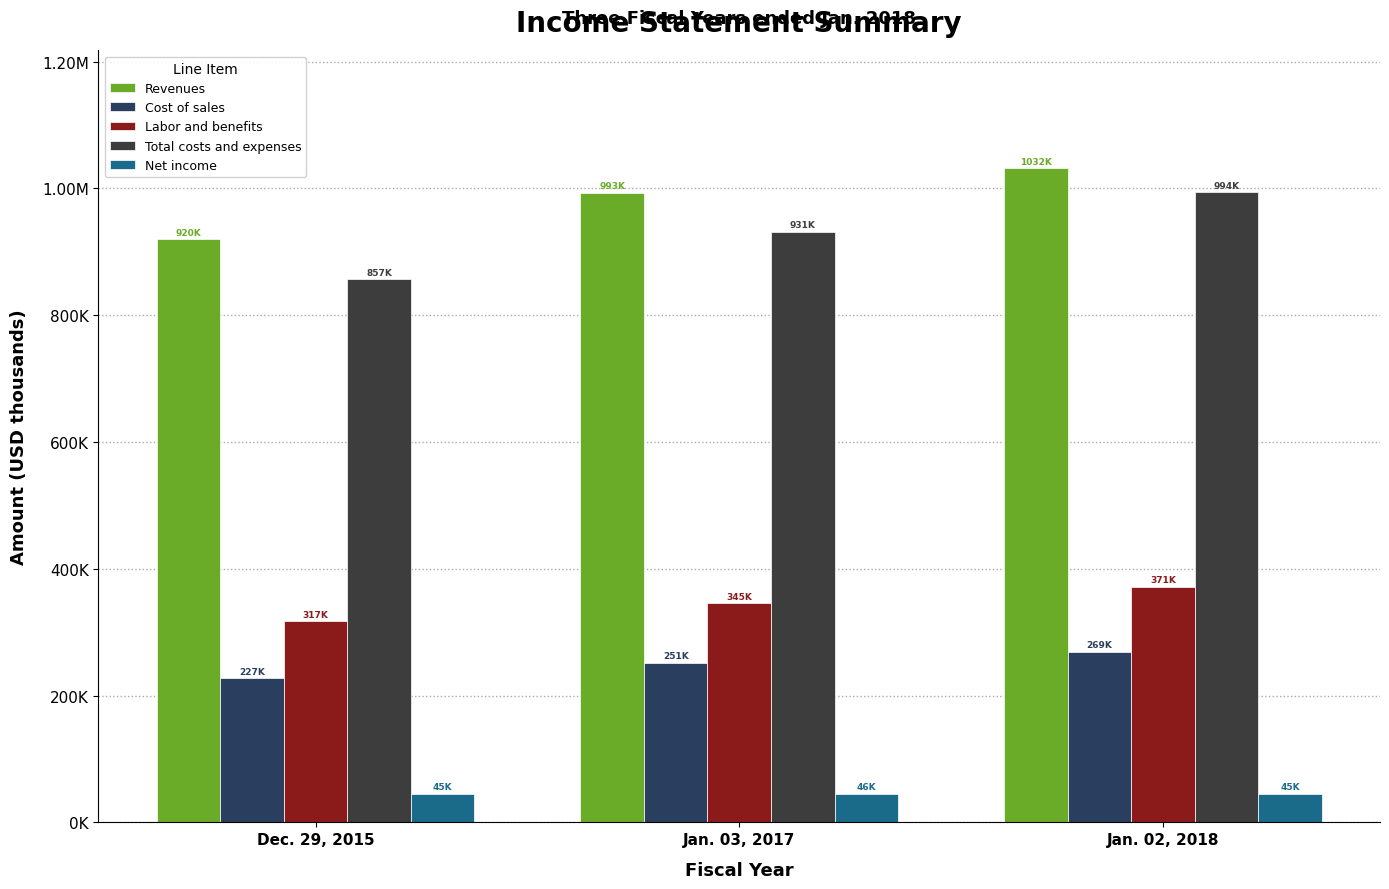

Does the chart contain any negative values?

No